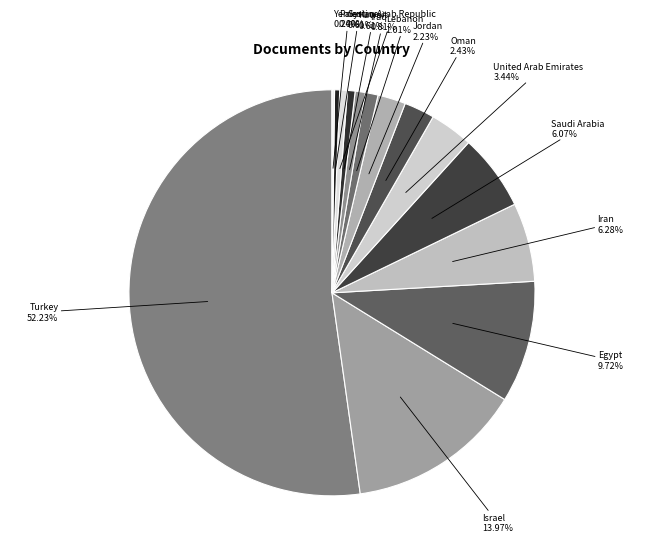

How many slices are in this pie chart?

14